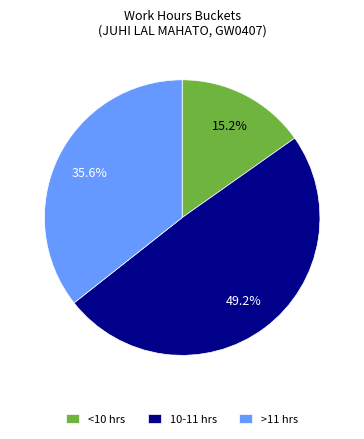

Rank the categories by value from lowest to highest.

<10 hrs, >11 hrs, 10-11 hrs